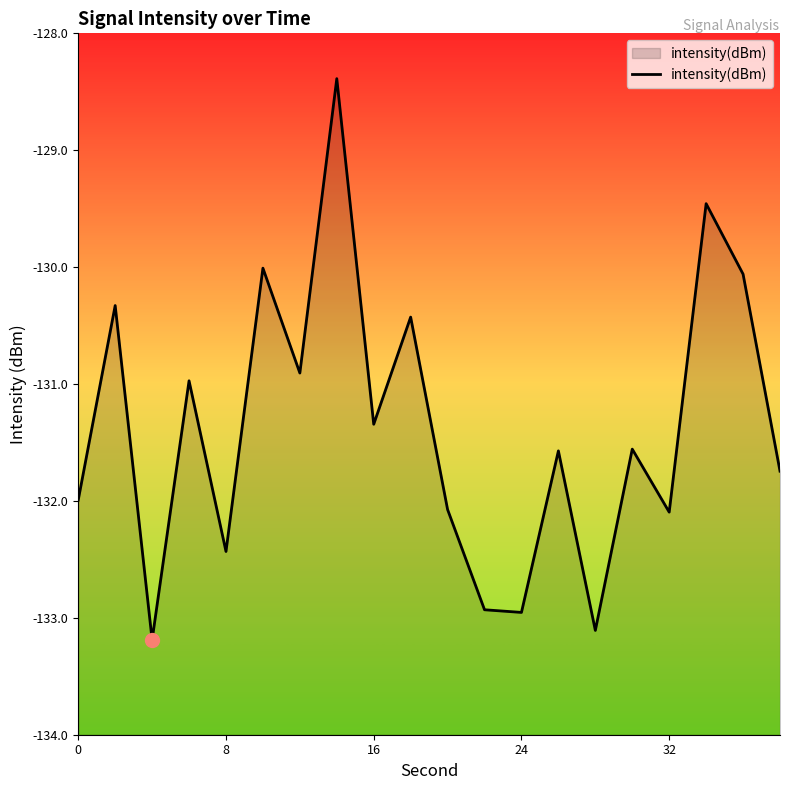

What is the minimum value shown in the chart?

-133.2